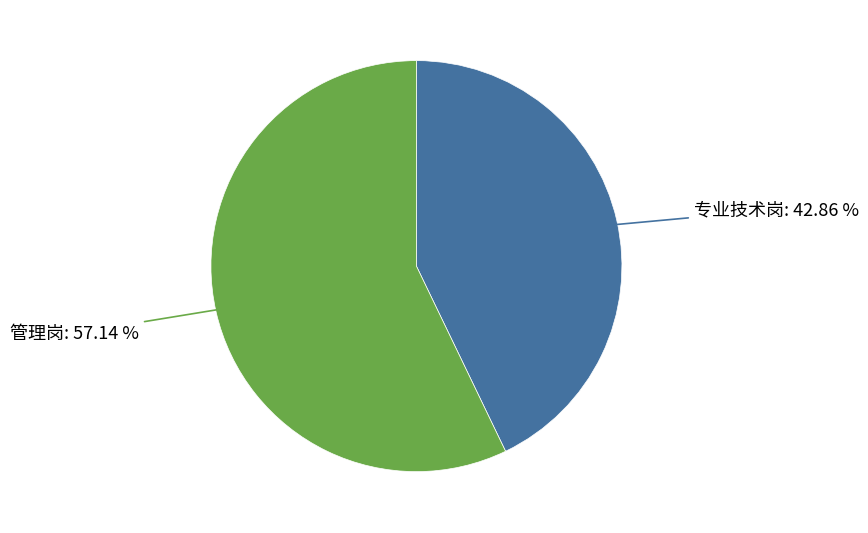

Is there a majority slice in this chart?

Yes